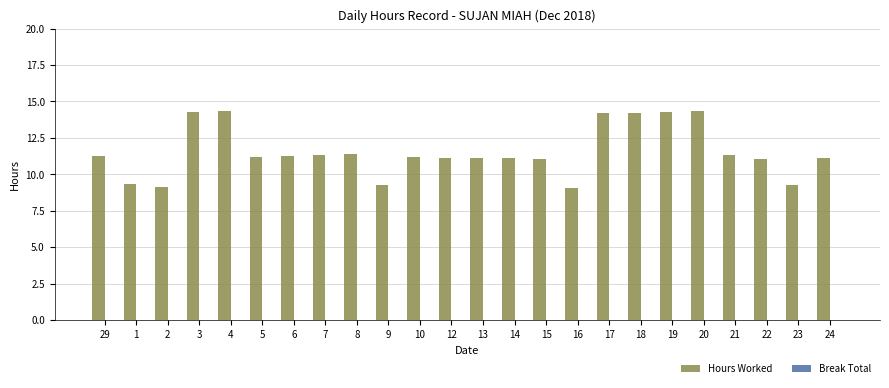

What is the value of the 15th bar from the left?

11.1